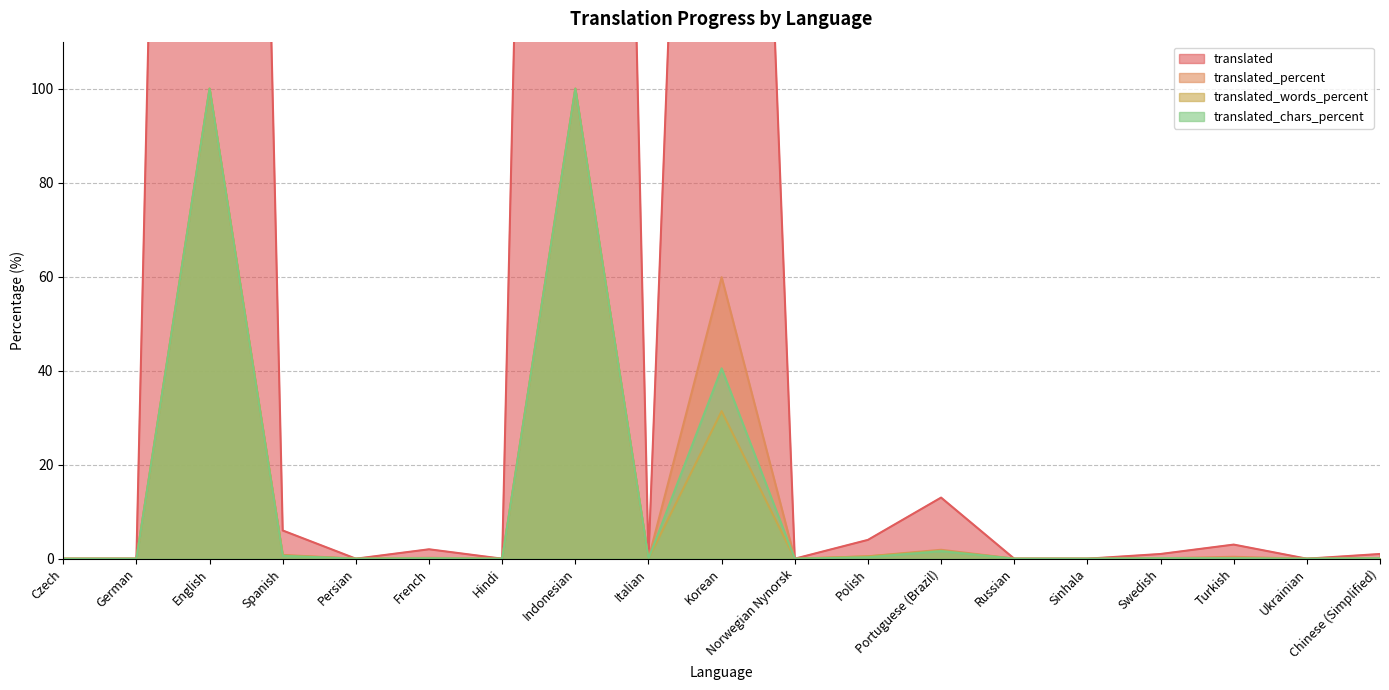

List the series in order of their peak value, lowest first.

translated_percent, translated_words_percent, translated_chars_percent, translated